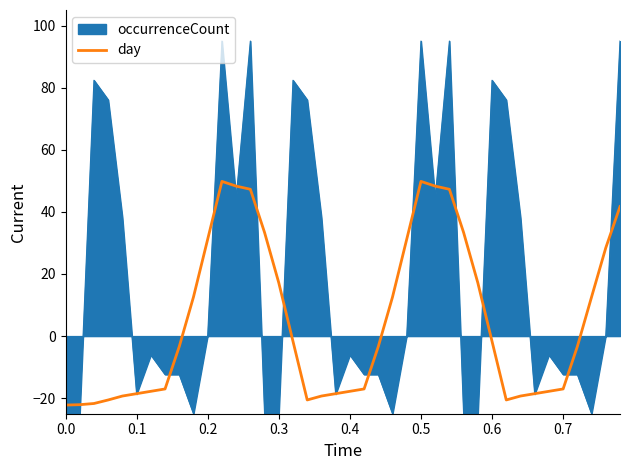

Which series has the largest total across all categories?

occurrenceCount